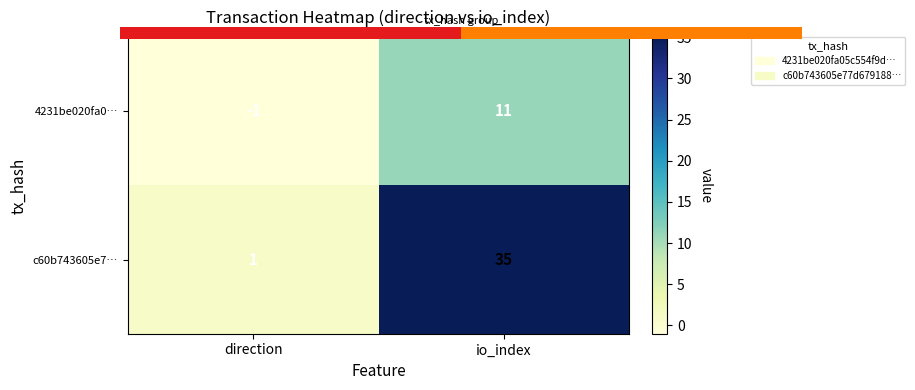

Which category has the lowest value across all series?

direction